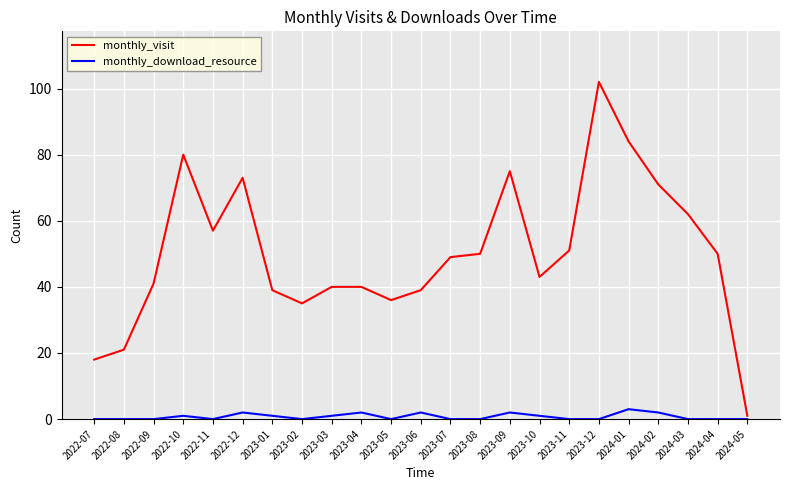

True or false: monthly_visit and monthly_download_resource cross at least once.

False